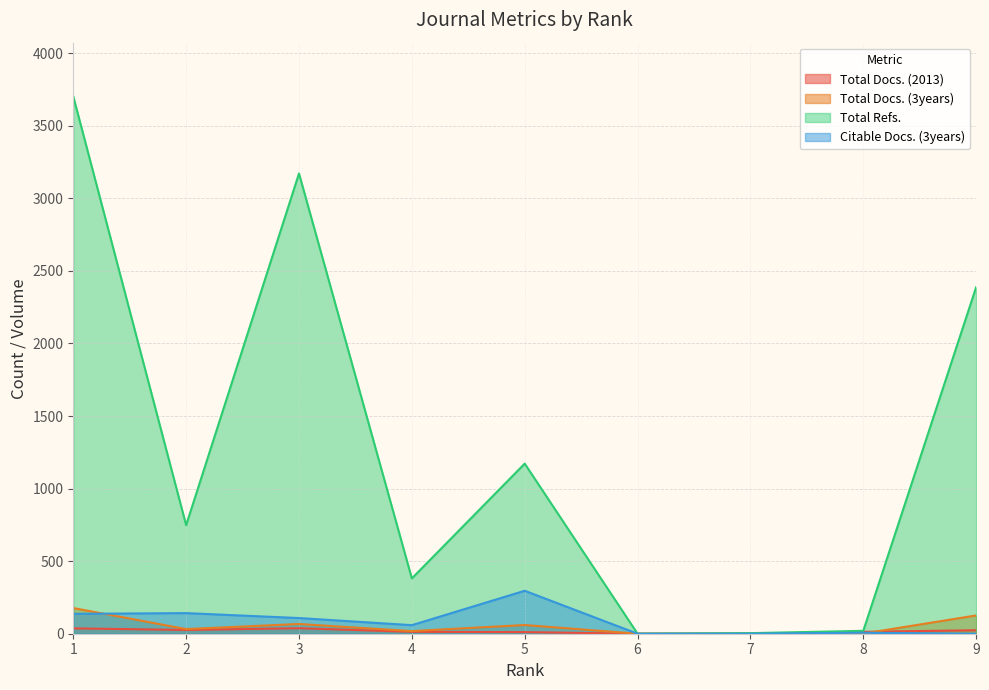

What is the greatest value displayed?

3702